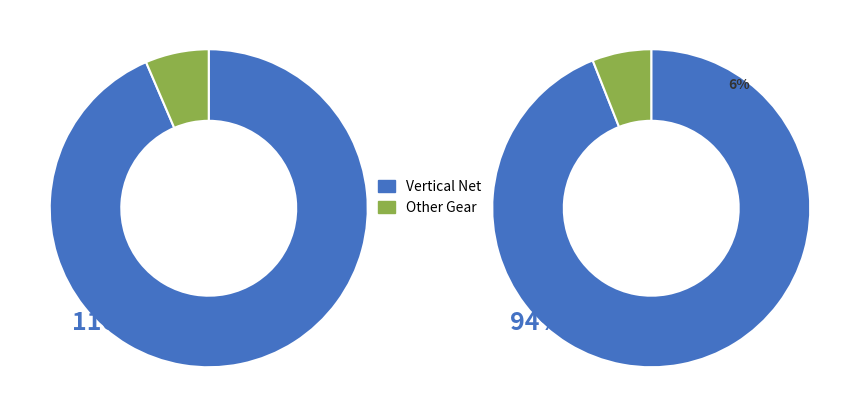

Does any single category account for the majority?

Yes